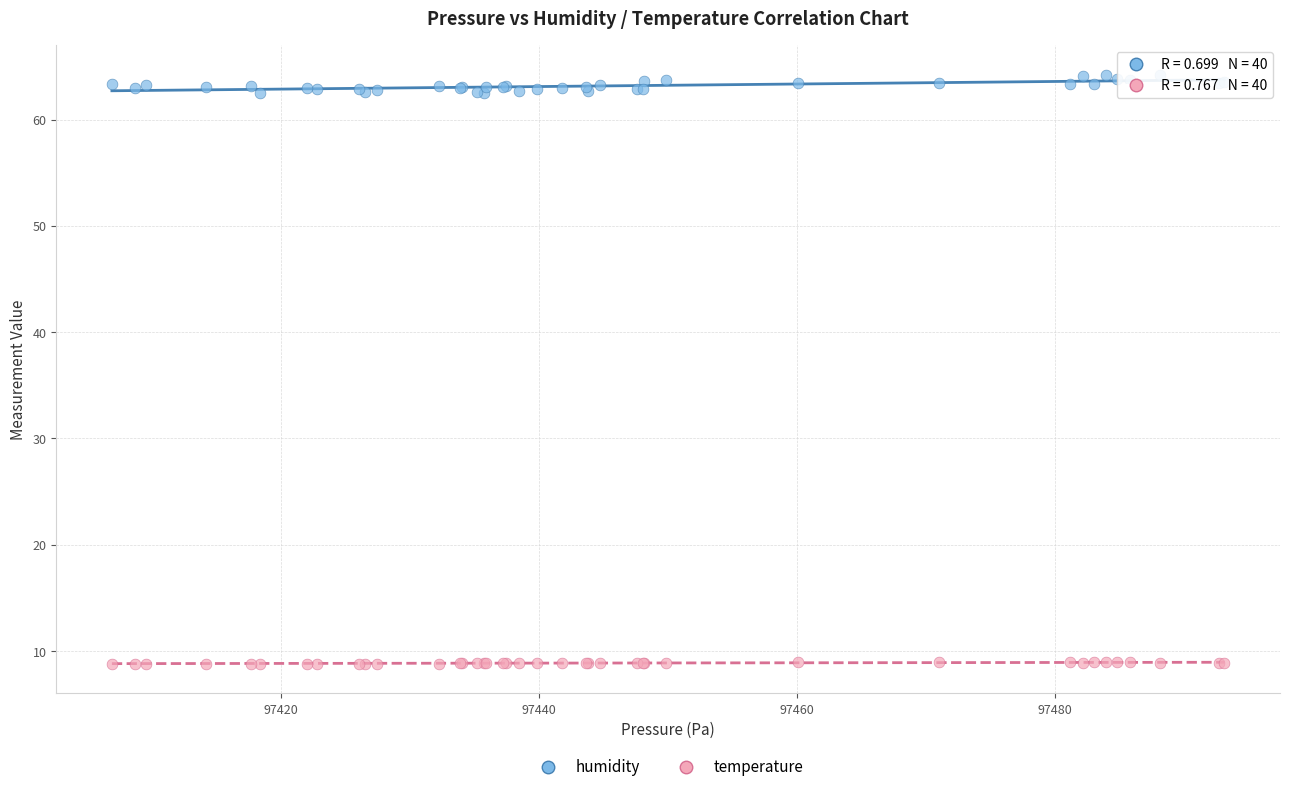

Which series has the widest spread of Y values?

humidity